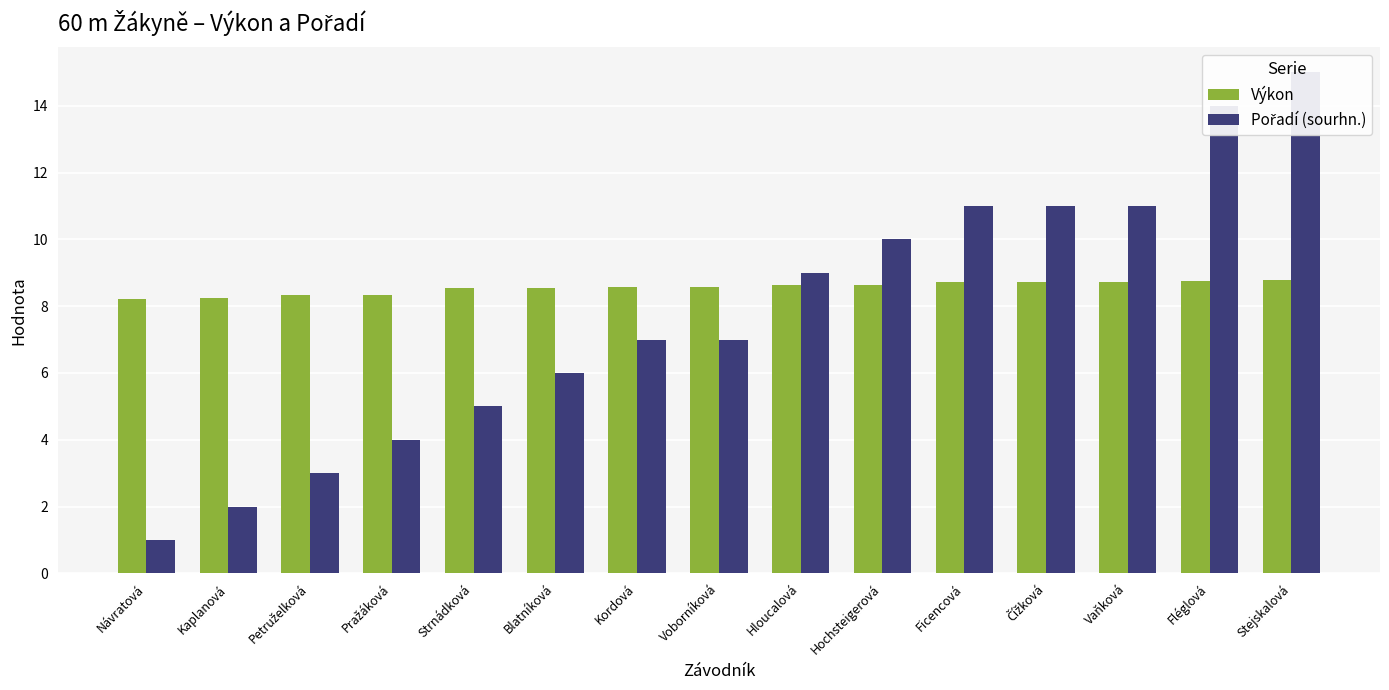

Reading right to left, what are all the values shown in this chart?

Výkon: Stejskalová=8.8	Fléglová=8.7	Vaňková=8.7	Čížková=8.7	Ficencová=8.7	Hochsteigerová=8.6	Hloucalová=8.6	Voborníková=8.6	Kordová=8.6	Blatníková=8.6	Strnádková=8.5	Pražáková=8.3	Petruželková=8.3	Kaplanová=8.2	Návratová=8.2
Pořadí (sourhn.): Stejskalová=15.0	Fléglová=14.0	Vaňková=11.0	Čížková=11.0	Ficencová=11.0	Hochsteigerová=10.0	Hloucalová=9.0	Voborníková=7.0	Kordová=7.0	Blatníková=6.0	Strnádková=5.0	Pražáková=4.0	Petruželková=3.0	Kaplanová=2.0	Návratová=1.0